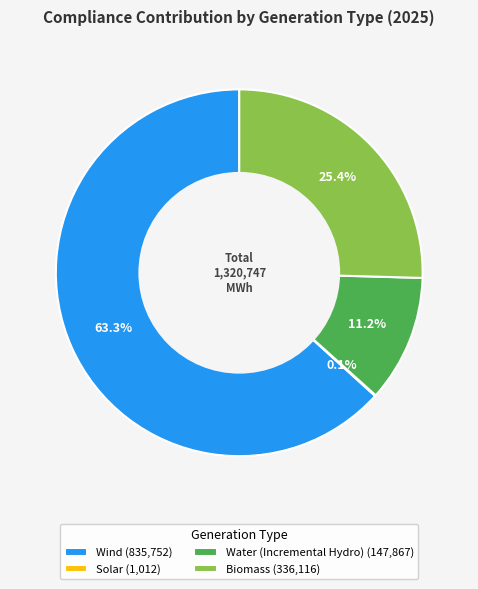

To the nearest percent, what is the average slice percentage?

25%